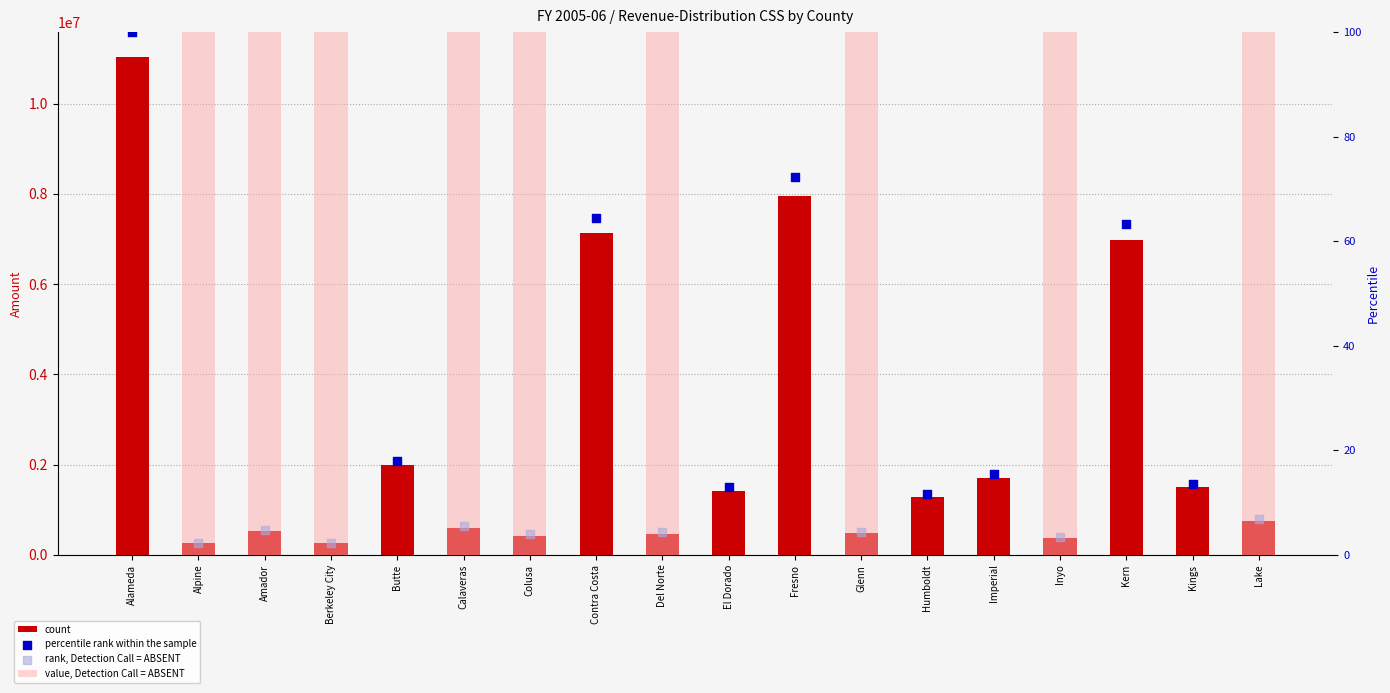

Approximately how many times larger is the value at Kern compared to Amador?

13.3